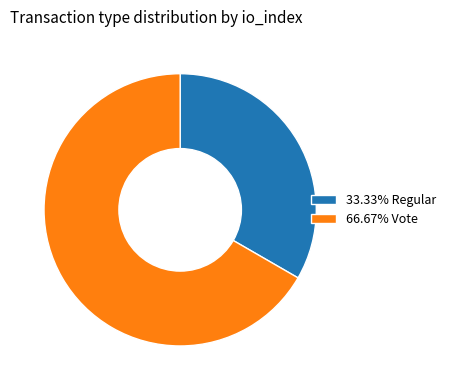

Is 66.67% Vote the majority of the pie?

Yes